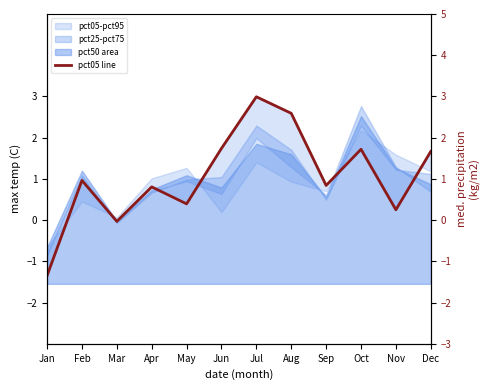

True or false: the data shows 1.3 at Aug.

False